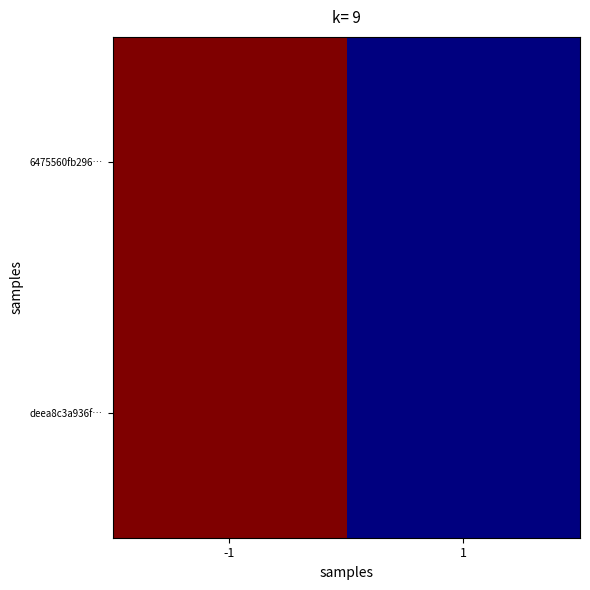

Count the number of categories in the chart.

2